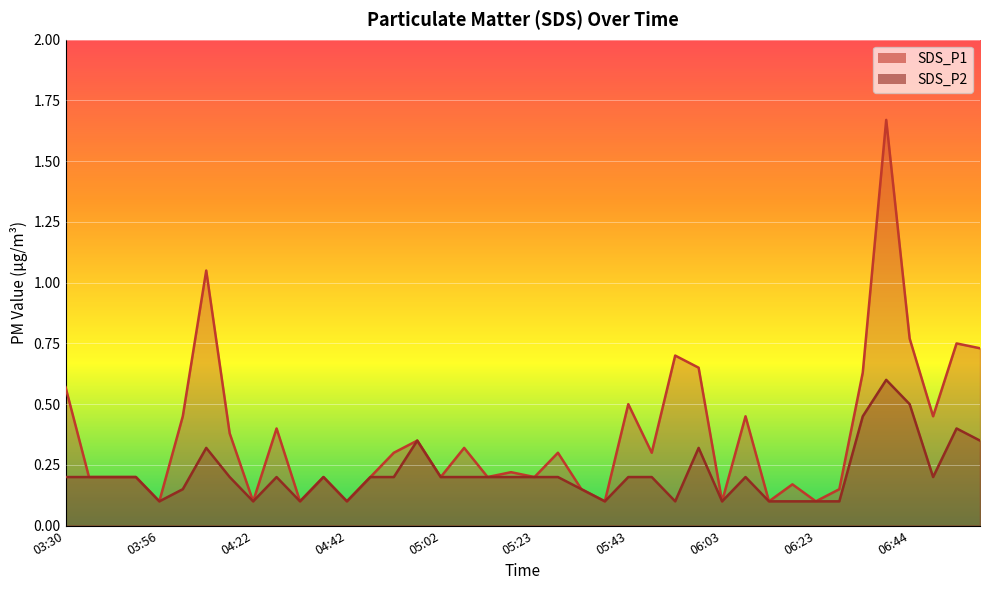

Does the chart display data point markers on the line(s)?

No